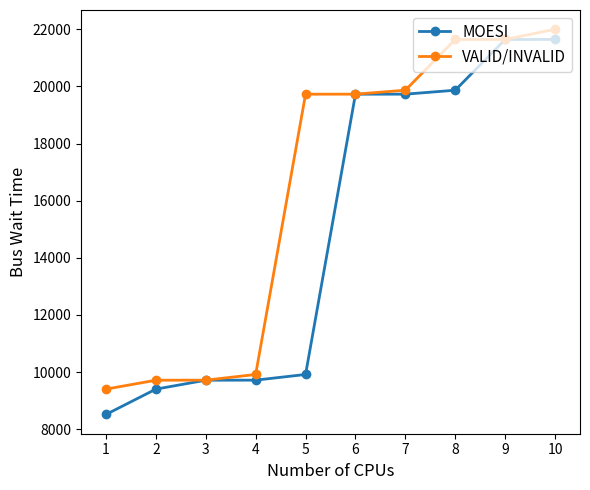

Which label corresponds to the smallest value in the chart?

1